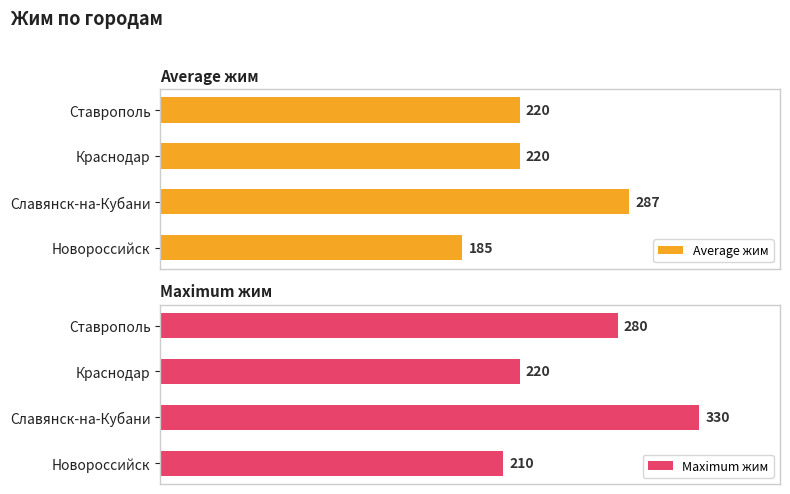

How many data points in Maximum жим are above 280?

1